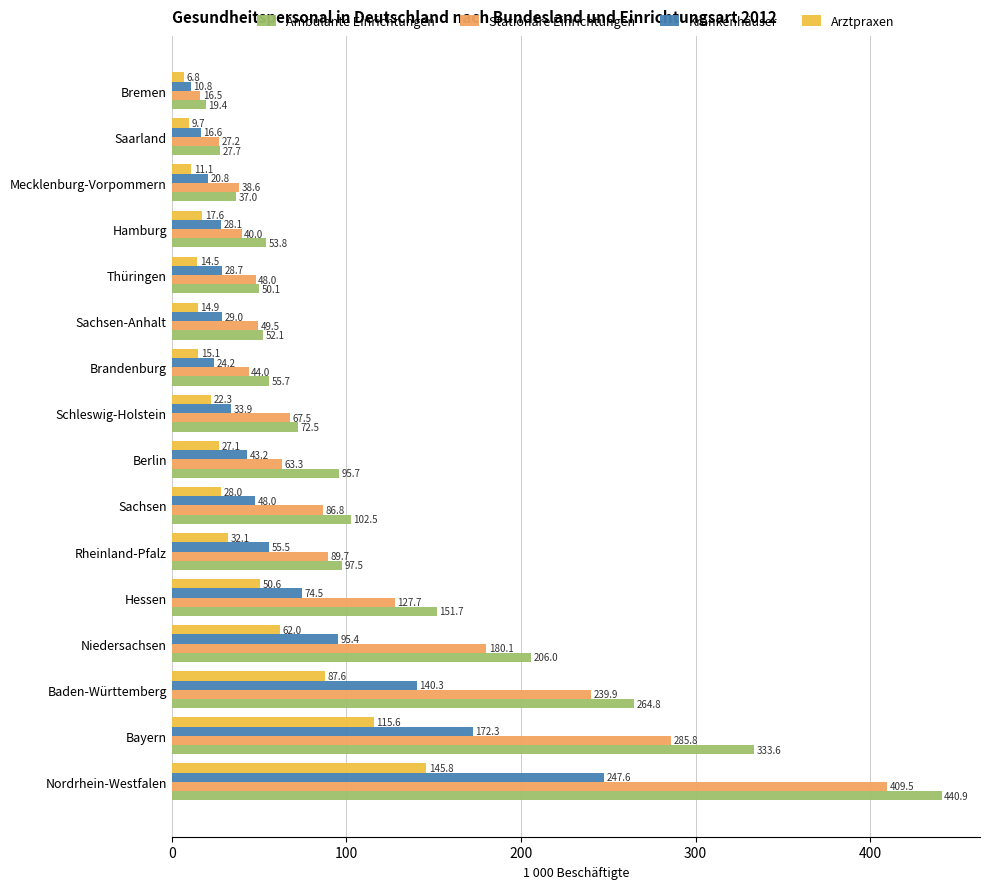

What is the average value of the Stationäre Einrichtungen series?

113.4